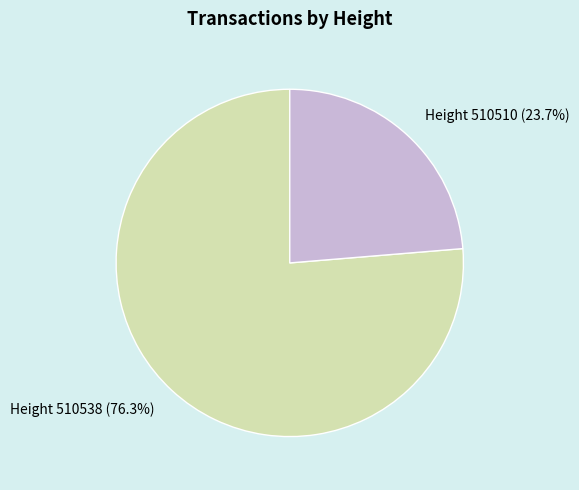

Does Height 510510 (23.7%) account for over 50% of the chart?

No